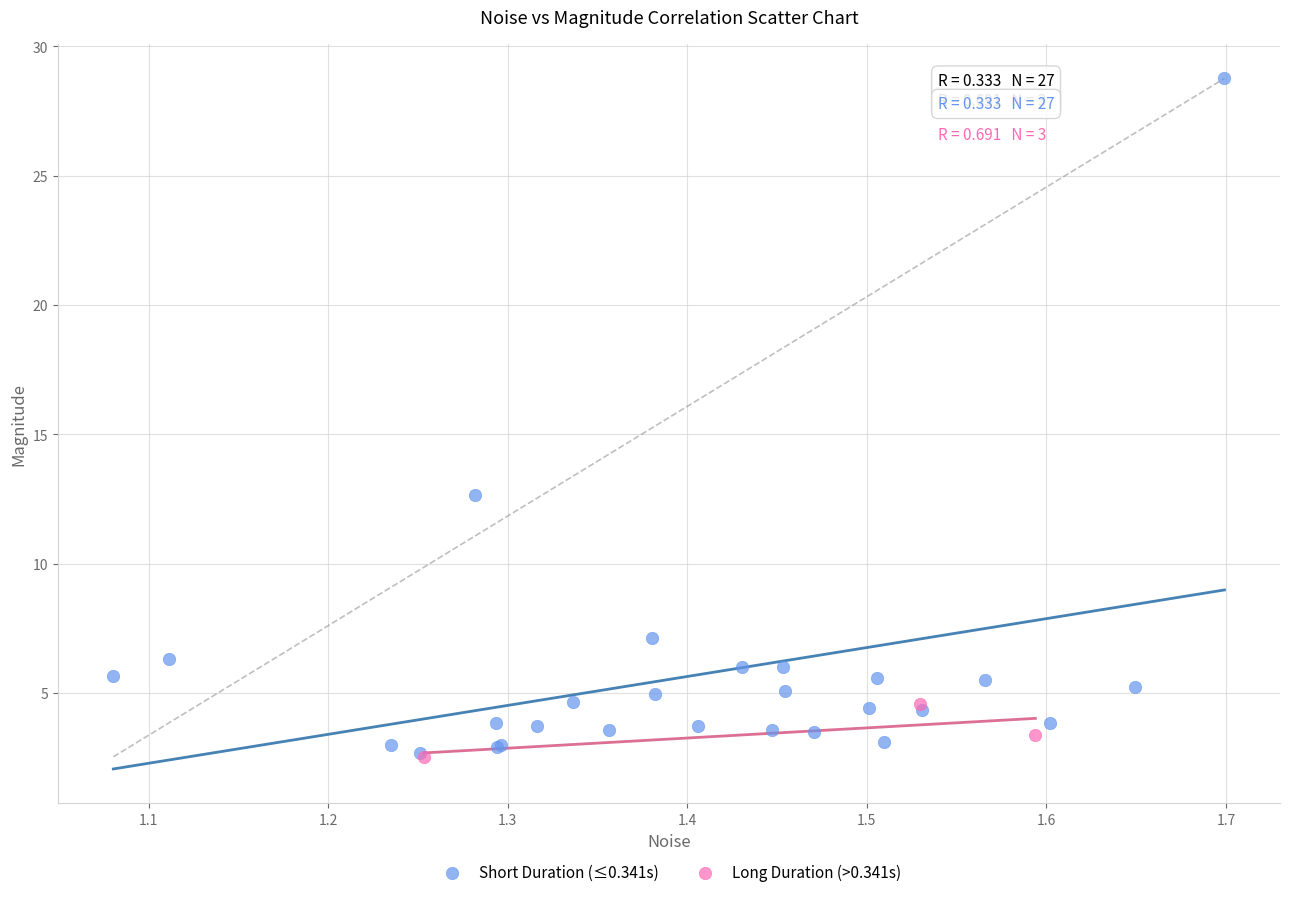

Which series reaches the maximum Y coordinate?

Short Duration (≤0.341s)